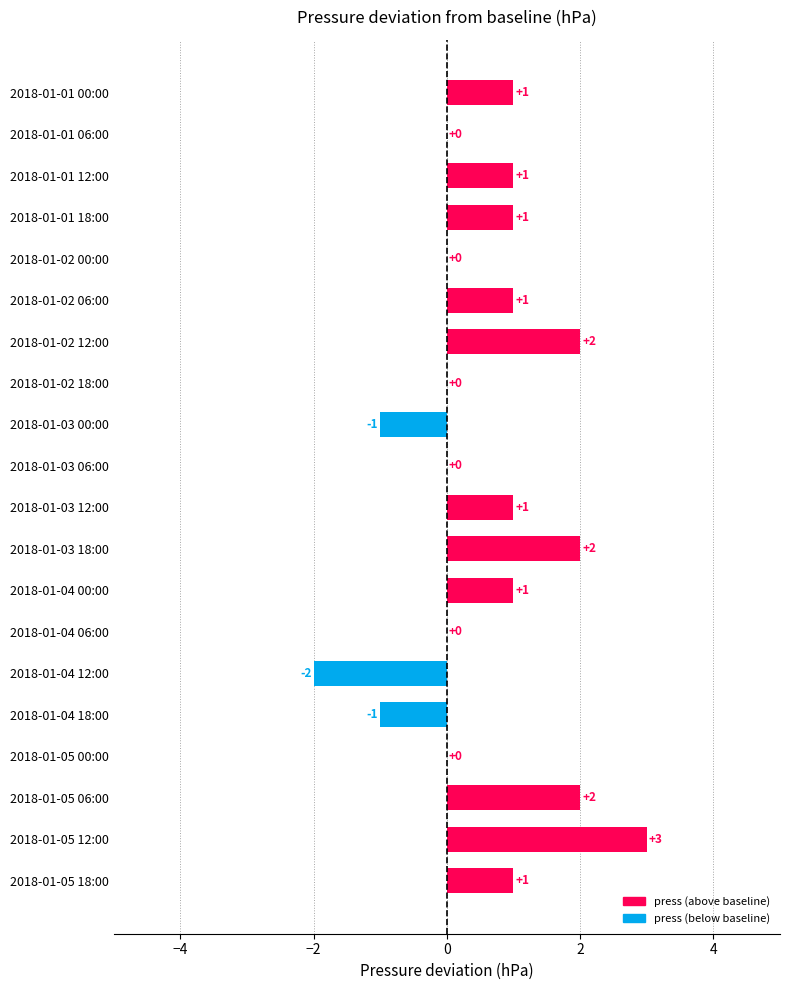

Count the number of categories in the chart.

20